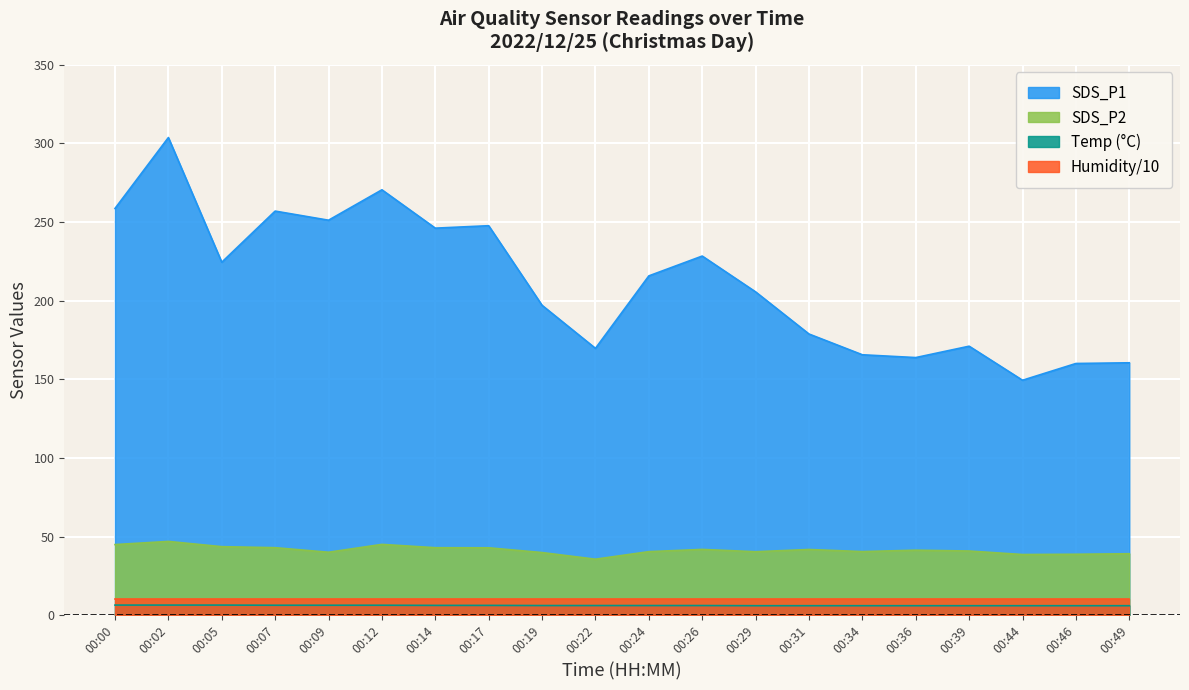

The Temp series shows 5.7 at 05:30. True or false?

True